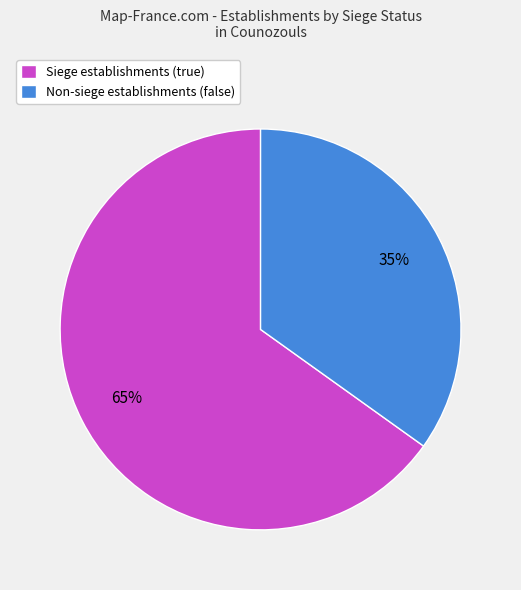

Which slice is the smallest?

Non-siege establishments (false)